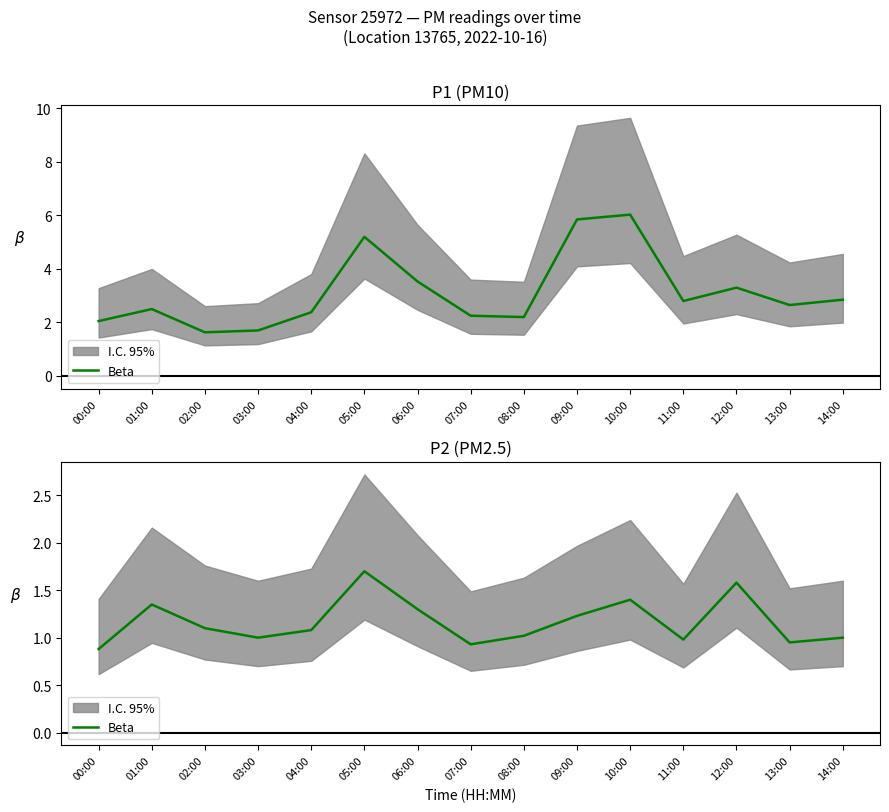

What is the ratio of the value at 09:00 to the value at 03:00?

1.2